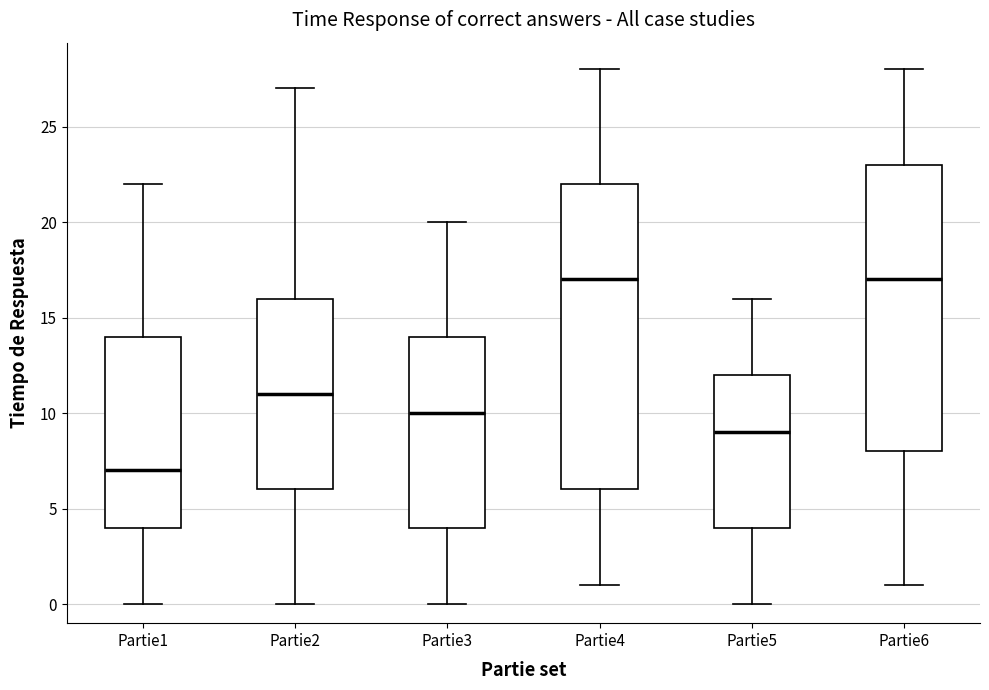

Comparing the boxes themselves (not the whiskers), which one is the tallest?

Partie4